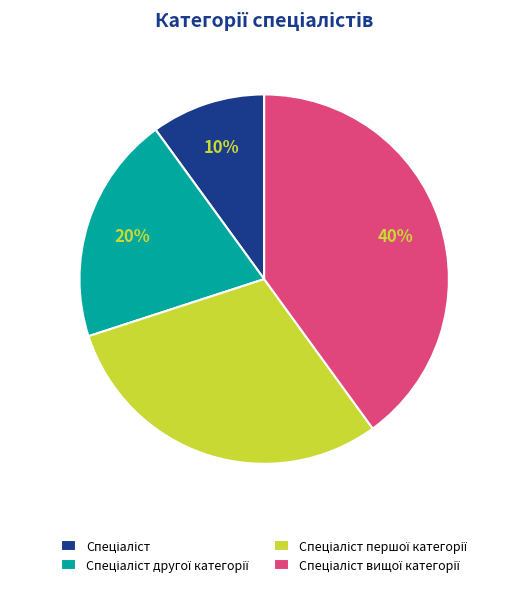

Does any single category account for the majority?

No